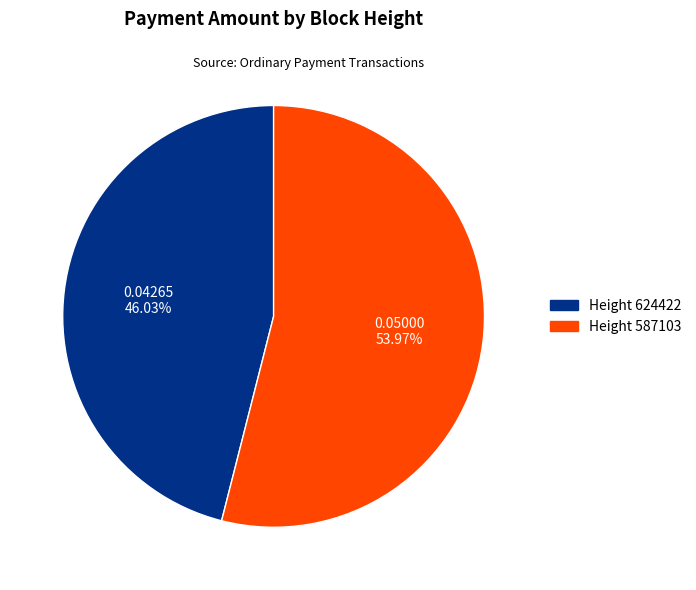

Is there a majority slice in this chart?

Yes